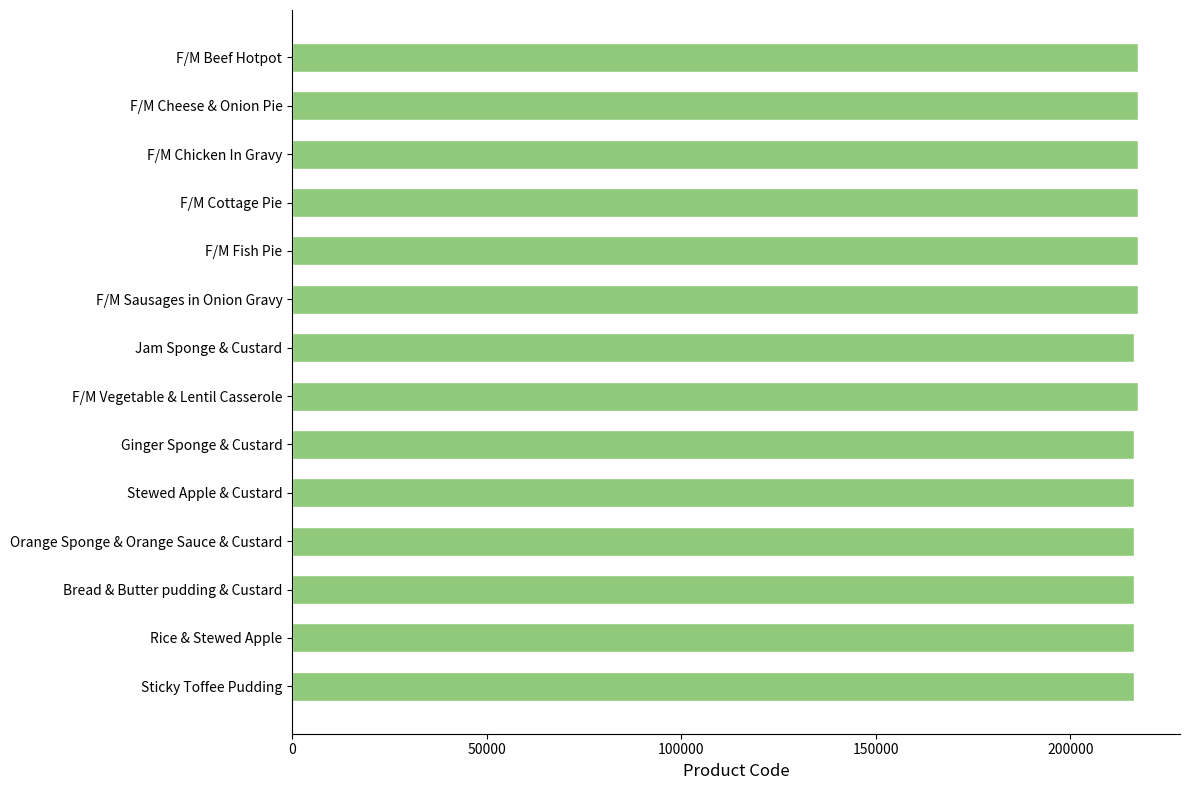

Does the chart contain any negative values?

No